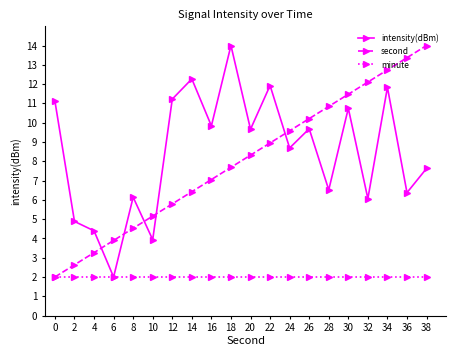

Which series ends up on top after the final intersection of second and intensity(dBm)?

second